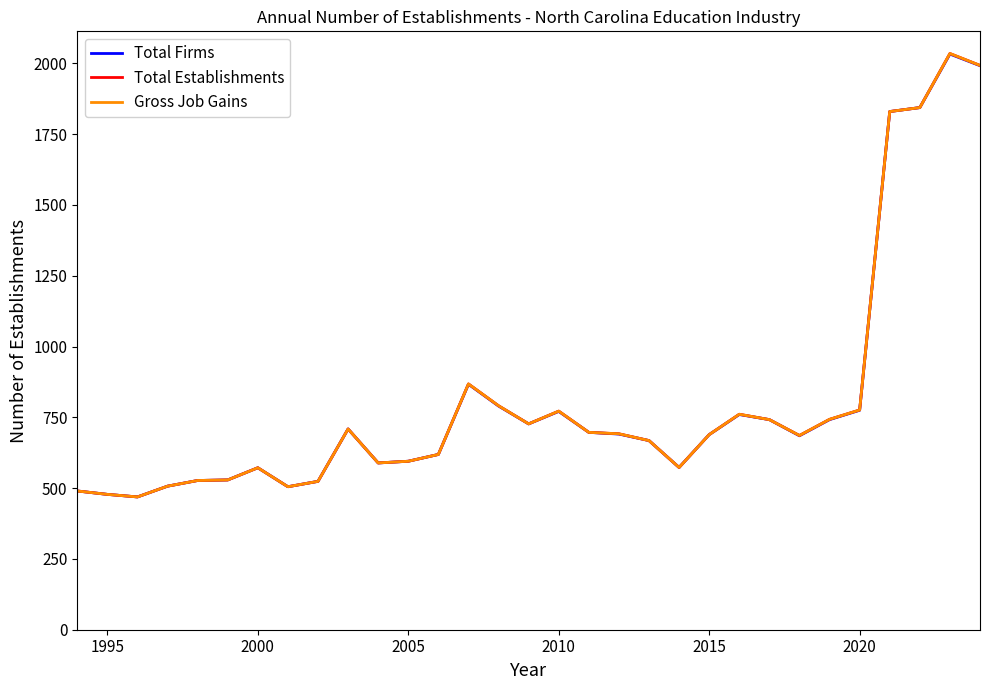

Does the chart display data point markers on the line(s)?

No